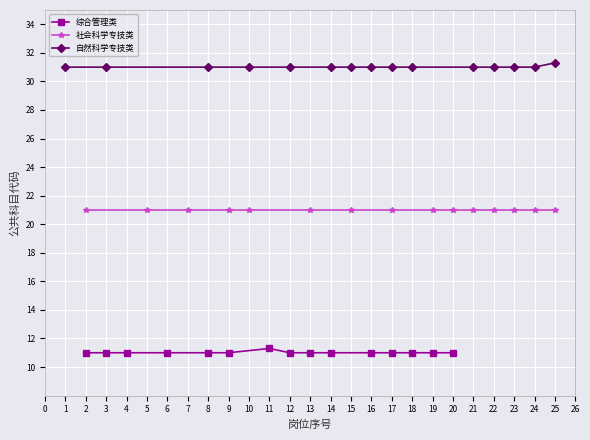

What is the sum of all 自然科学专技类 values?

465.3